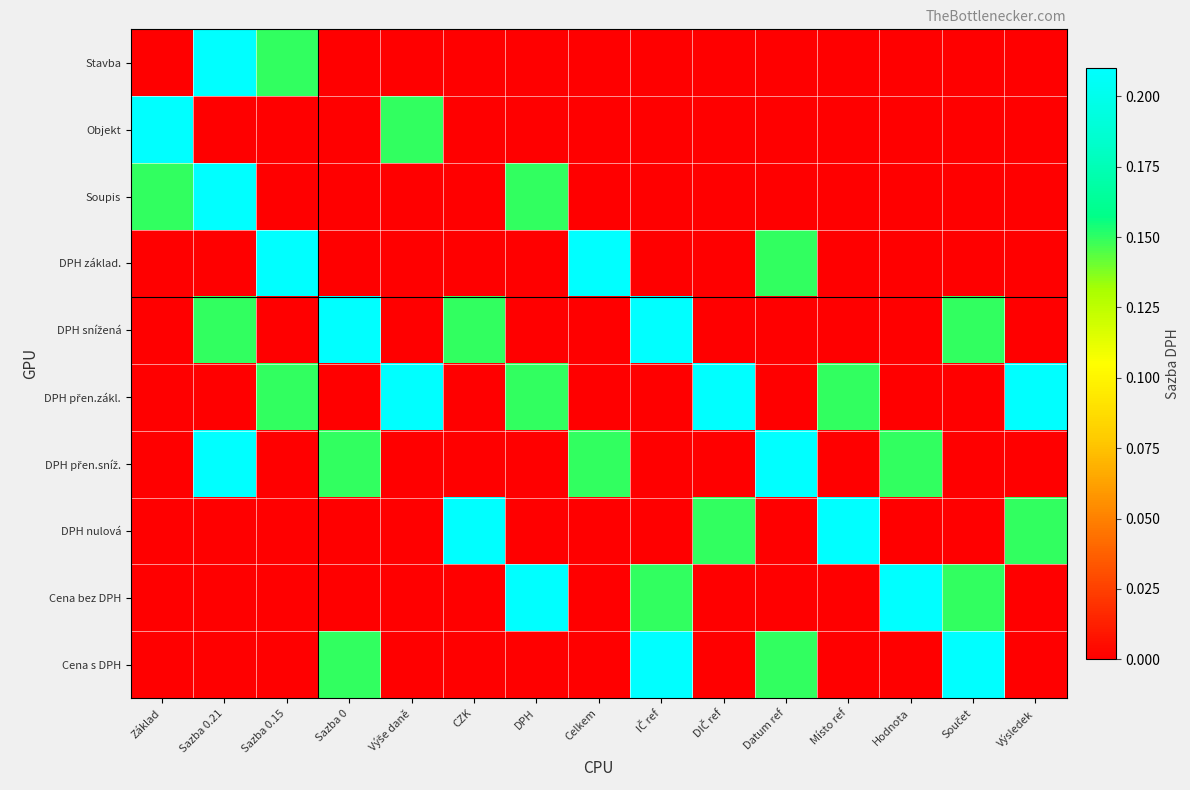

Which series has the largest range (max minus min)?

Stavba